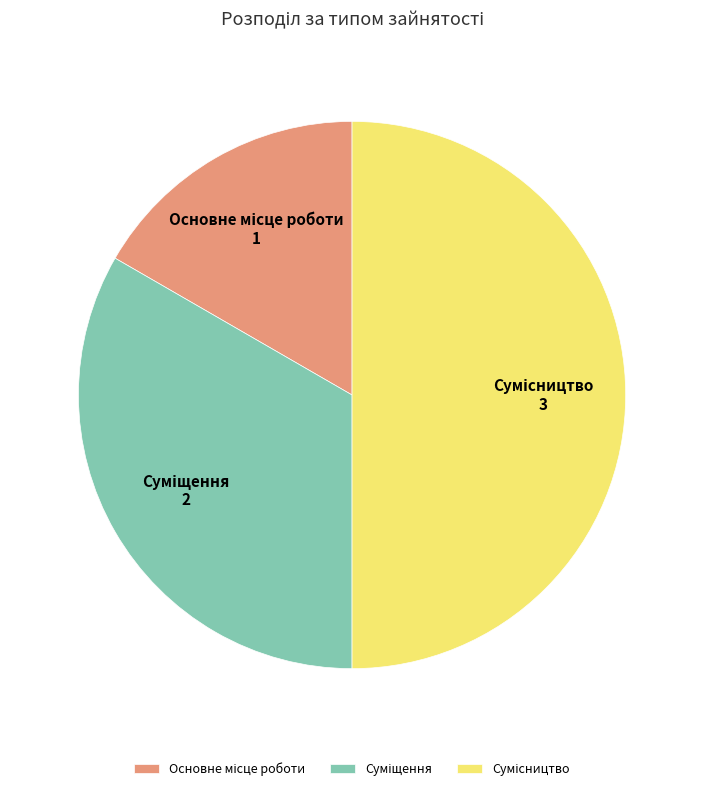

To the nearest percent, what is the average slice percentage?

33%